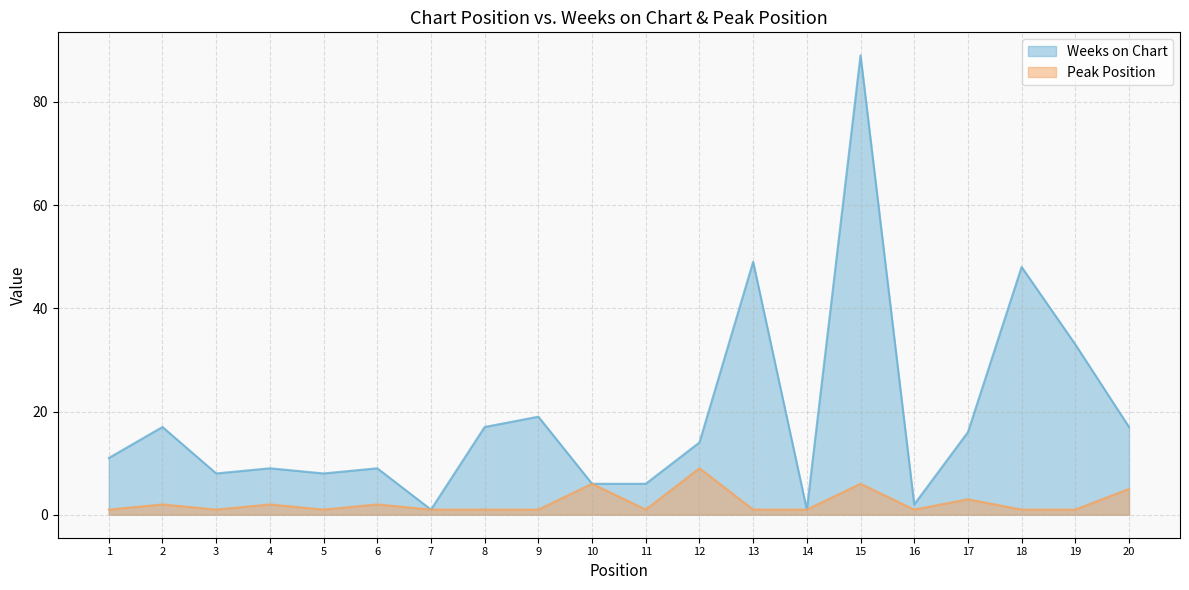

Reading left to right, extract all data points from this chart.

Weeks on Chart: 1=11	2=17	3=8	4=9	5=8	6=9	7=1	8=17	9=19	10=6	11=6	12=14	13=49	14=1	15=89	16=2	17=16	18=48	19=33	20=17
Peak Position: 1=1	2=2	3=1	4=2	5=1	6=2	7=1	8=1	9=1	10=6	11=1	12=9	13=1	14=1	15=6	16=1	17=3	18=1	19=1	20=5